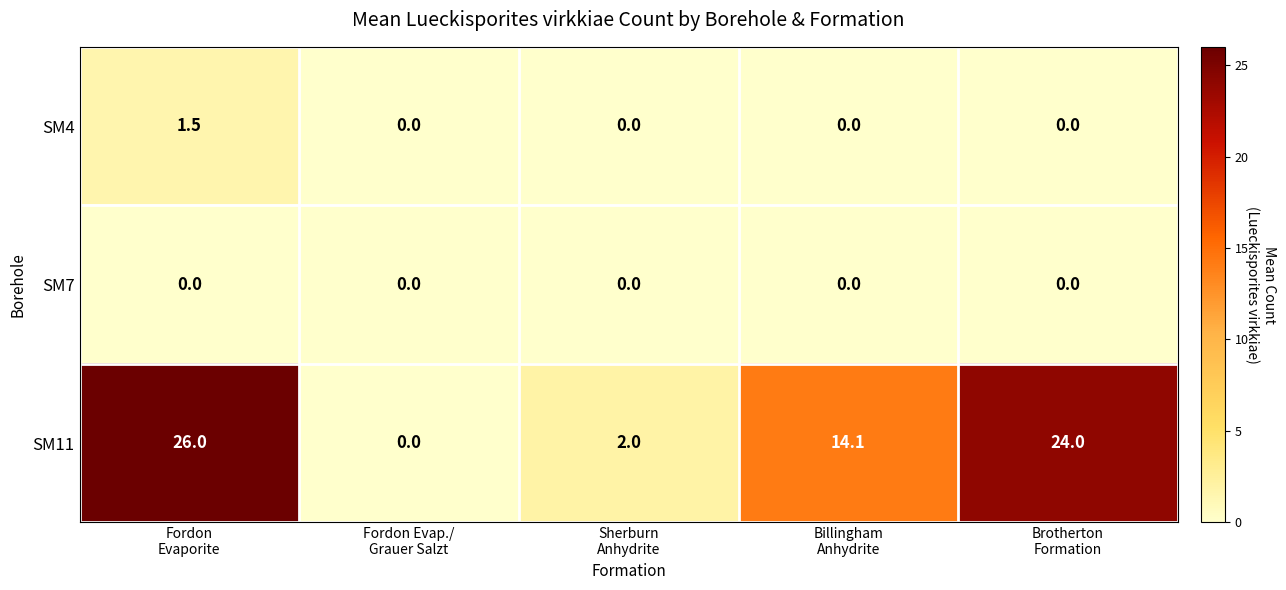

Reading right to left, list all the values displayed in this chart.

SM4: 0.0	0.0	0.0	0.0	1.5
SM7: 0.0	0.0	0.0	0.0	0.0
SM11: 24.0	14.1	2.0	0.0	26.0